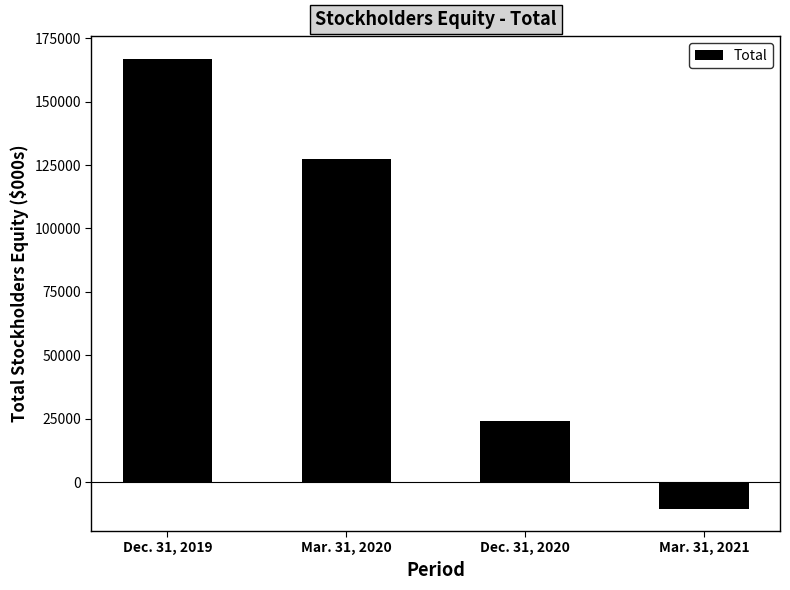

What is the difference between the maximum and minimum values?

177318